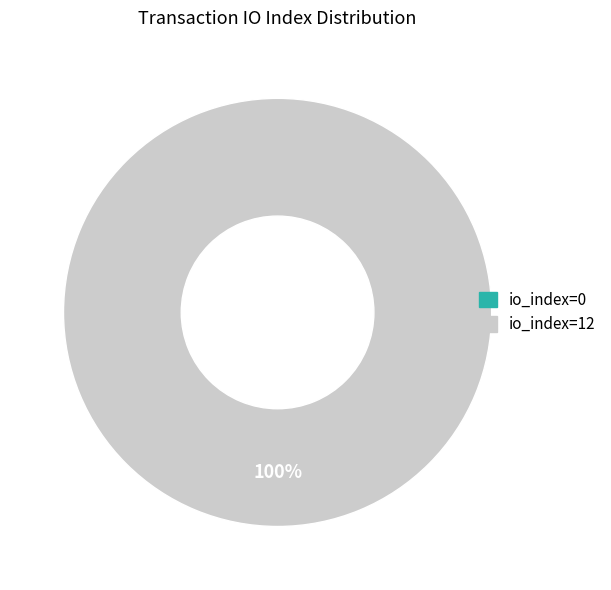

Does tx_index_0 represent more than half of the total?

No